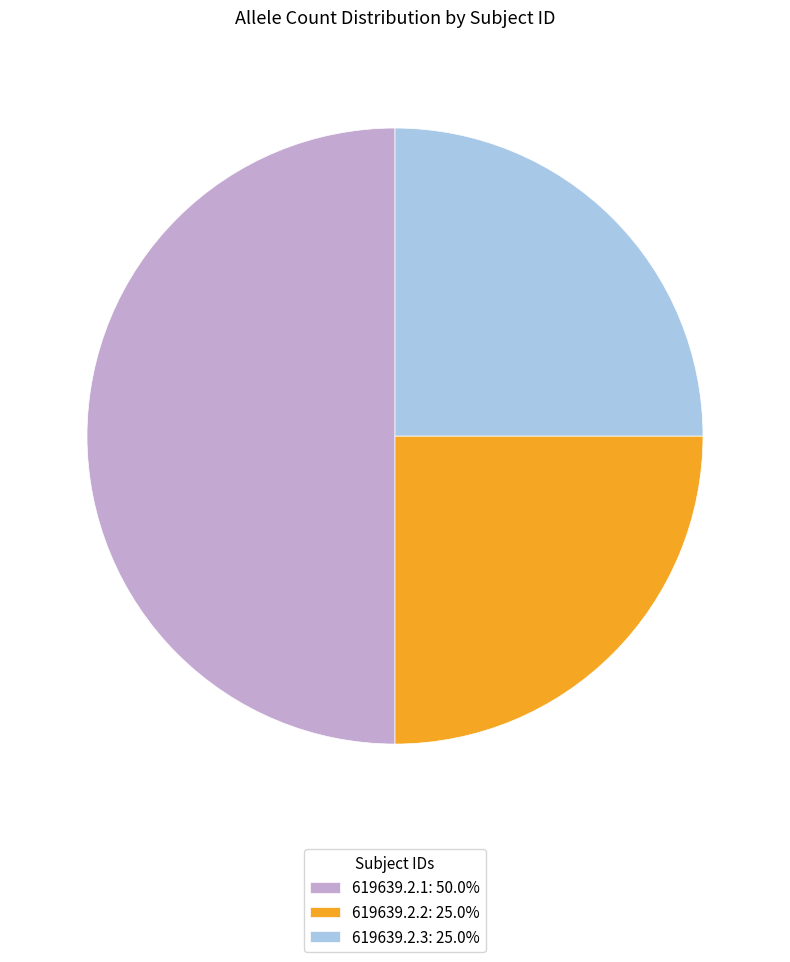

Combined, do 619639.2.1: 50.0% and 619639.2.2: 25.0% account for over 50%?

Yes